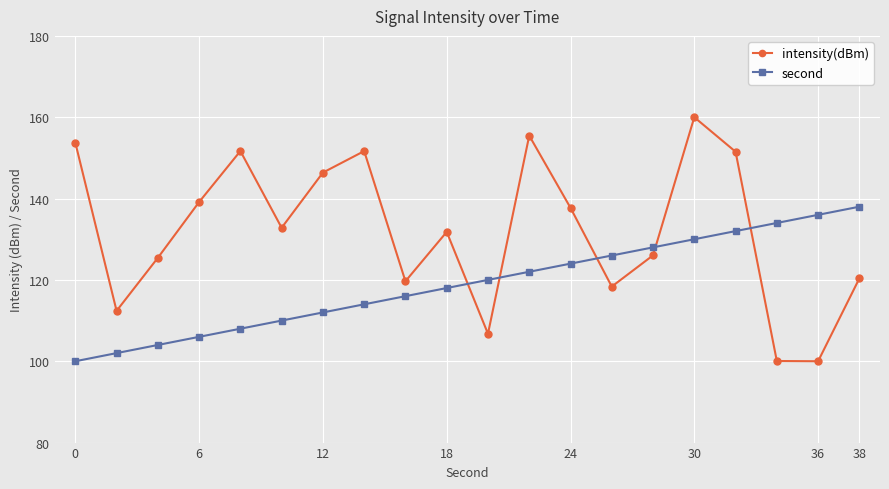

What is the average value of the second series?

119.0